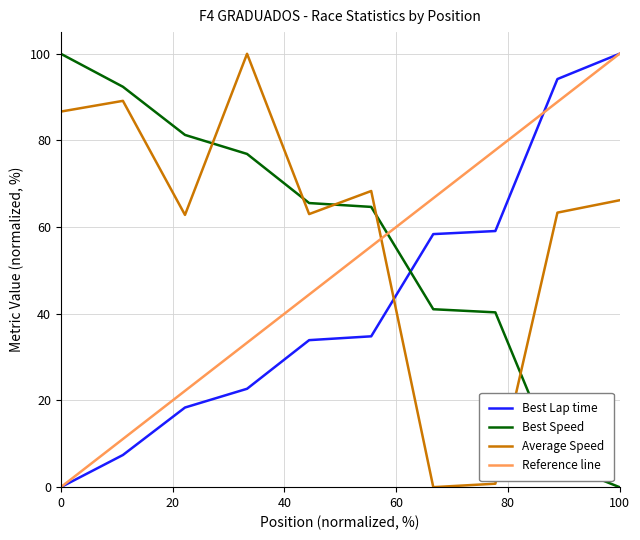

Between which two adjacent categories do Best Lap time and Average Speed first intersect?

6 and 7